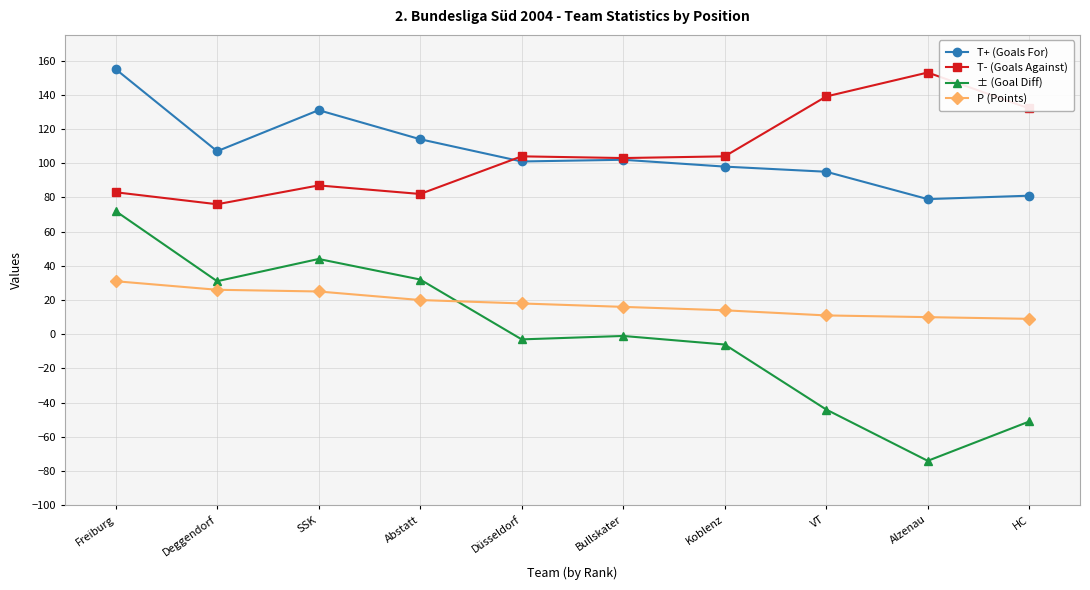

How many values in the T+ (Goals For) series are below 102?

5